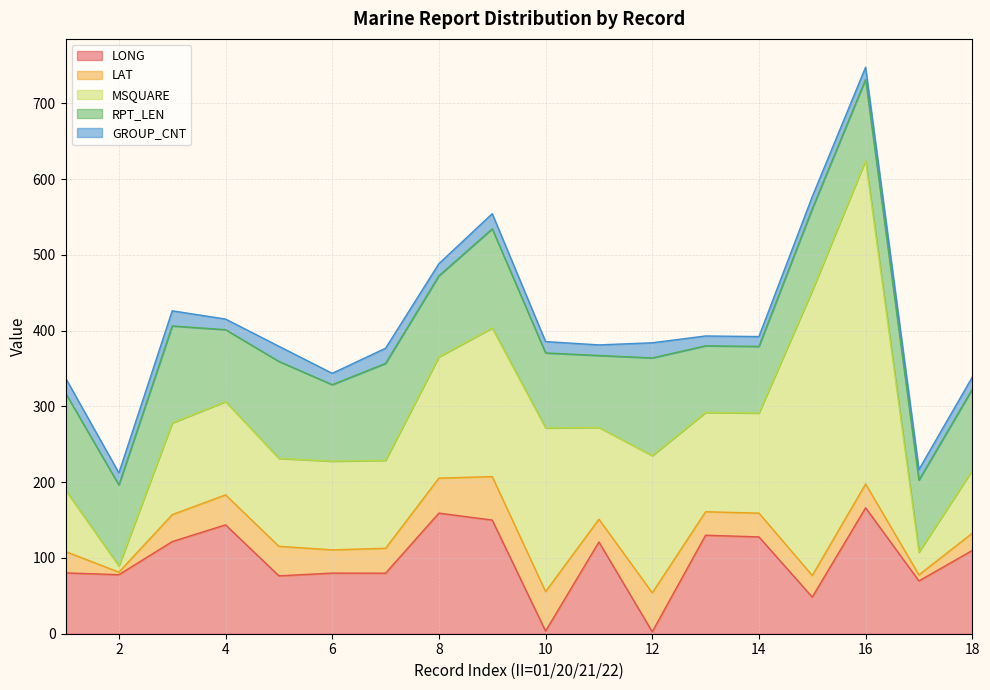

Which series has the largest total across all categories?

MSQUARE